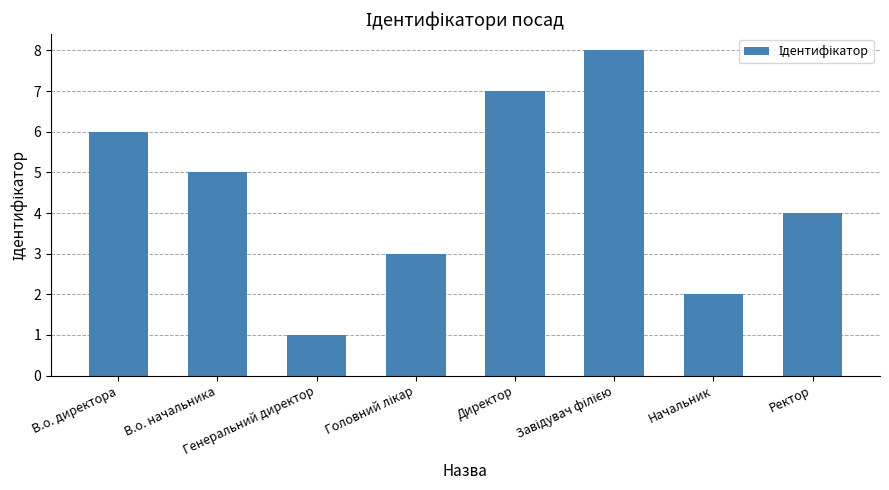

What is the label of the 4th bar from the right?

Директор